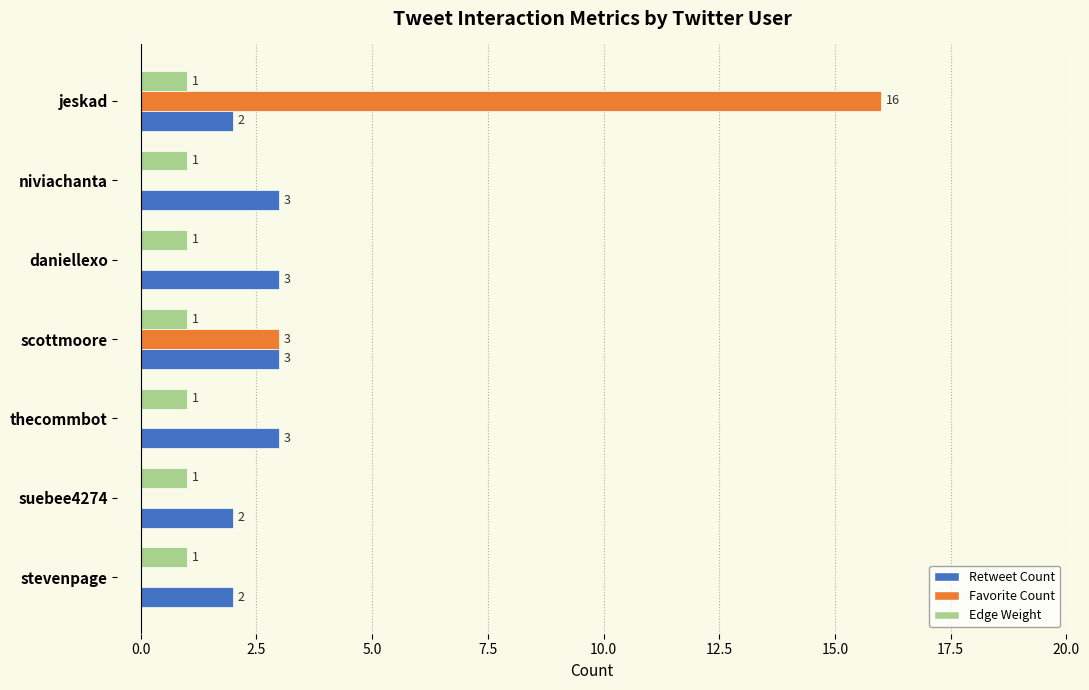

What are all the series names shown in the legend?

Retweet Count, Favorite Count, Edge Weight